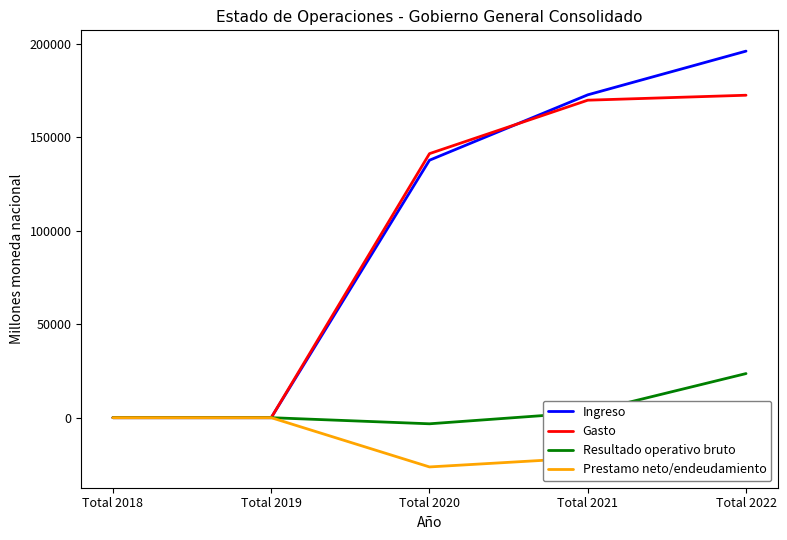

Between Total 2021 and Total 2019, which is larger?

Total 2021